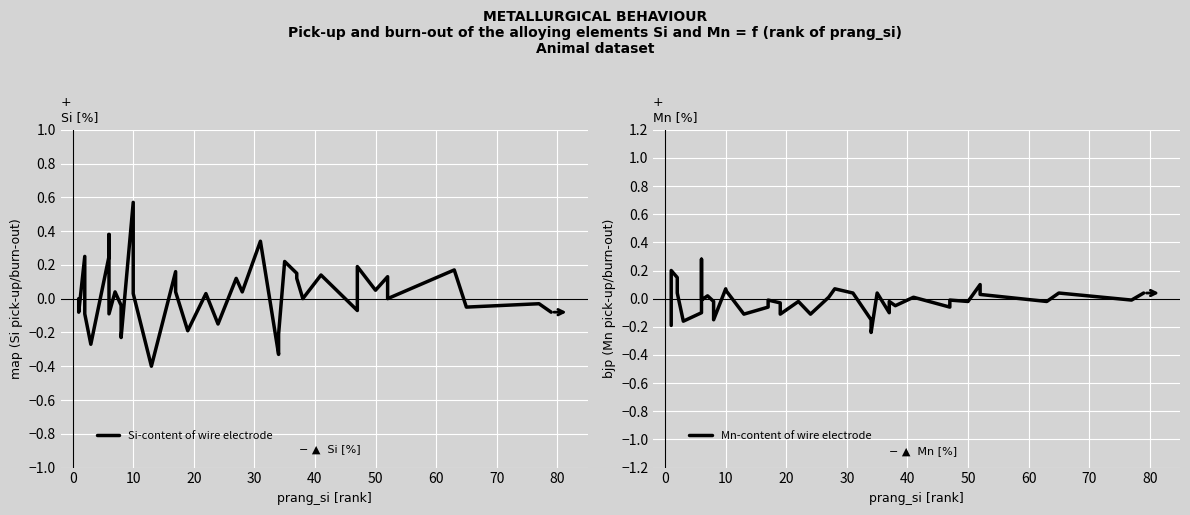

How many interior local peaks does the Si-content of wire electrode series have?

14